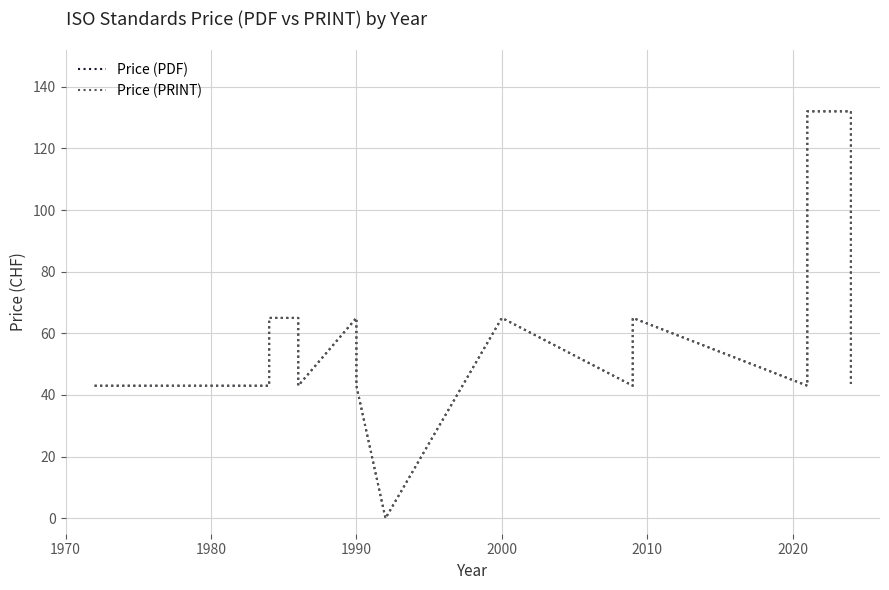

What is the total value across all series at 1980?

86